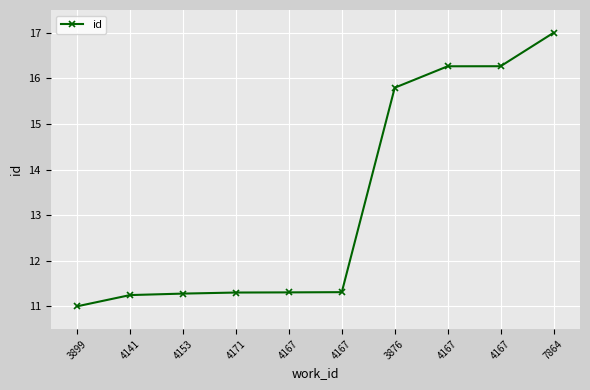

Which label corresponds to the largest value in the chart?

7864